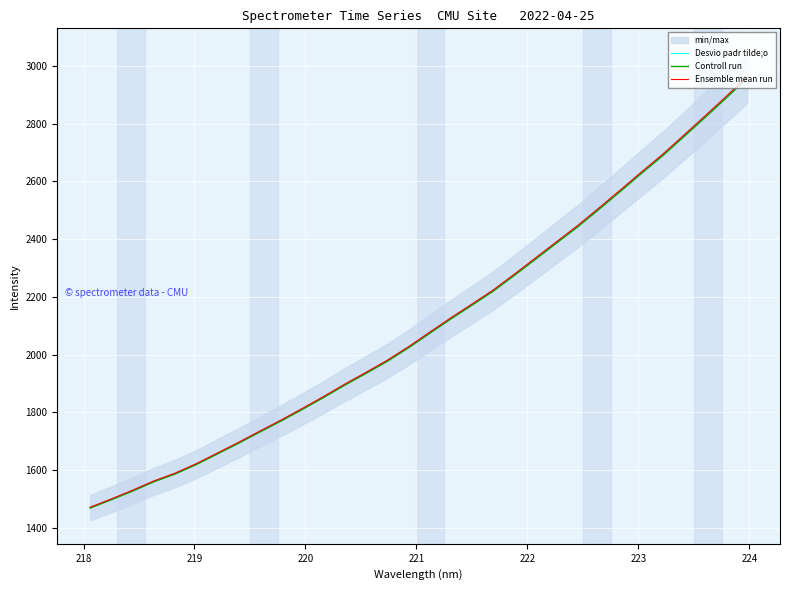

True or false: Desvio padr tilde;o has more than 2 interior local peaks.

False